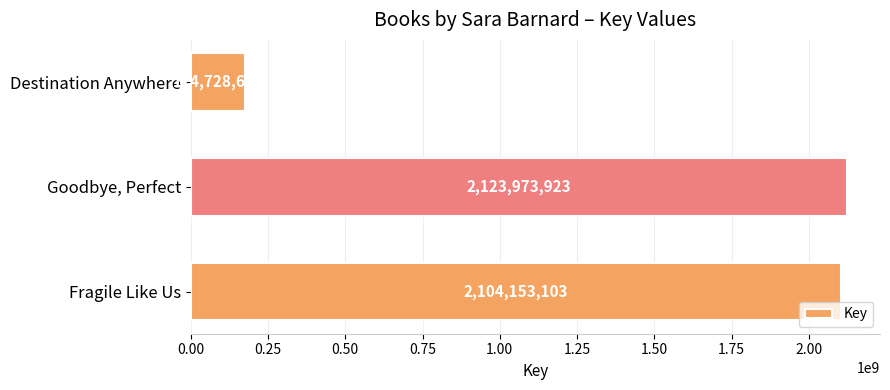

What is the change in value from Destination Anywhere to Fragile Like Us?

+1929424490